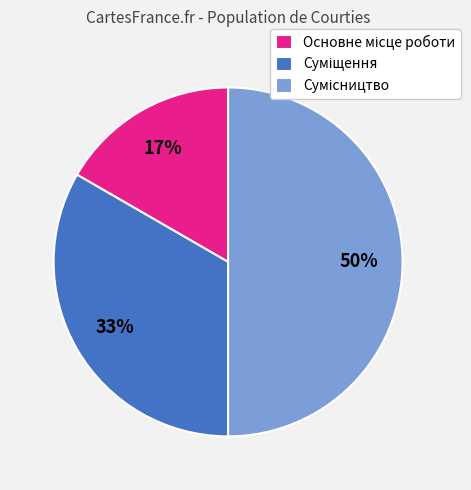

To the nearest percent, what is the average slice percentage?

33%